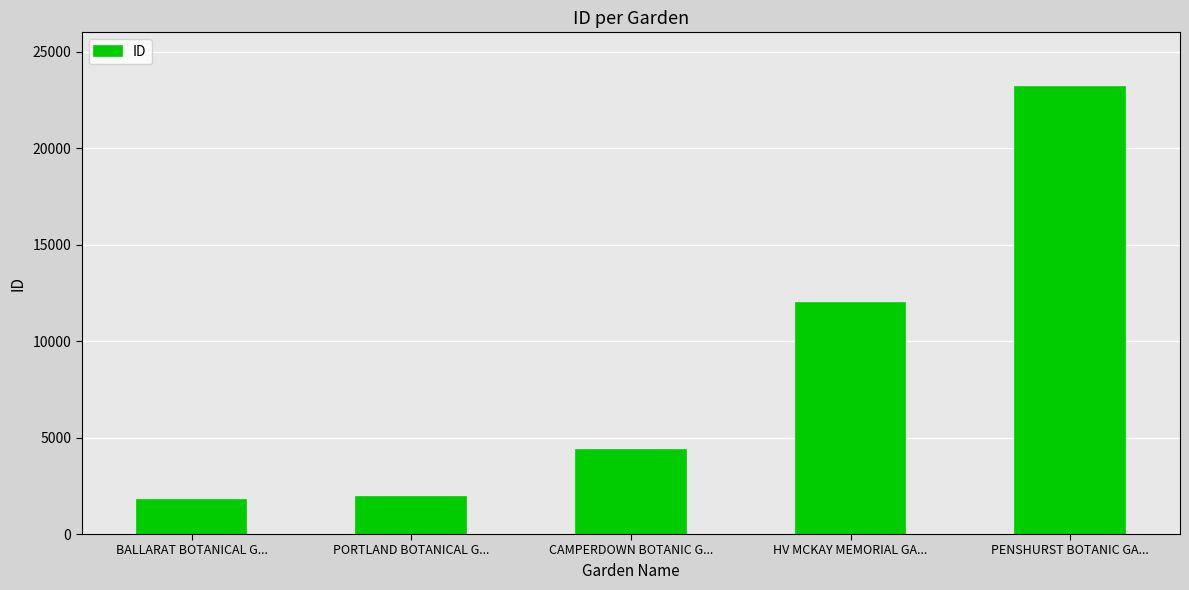

The chart shows a value of 11984 at HV MCKAY MEMORIAL GA.... True or false?

True